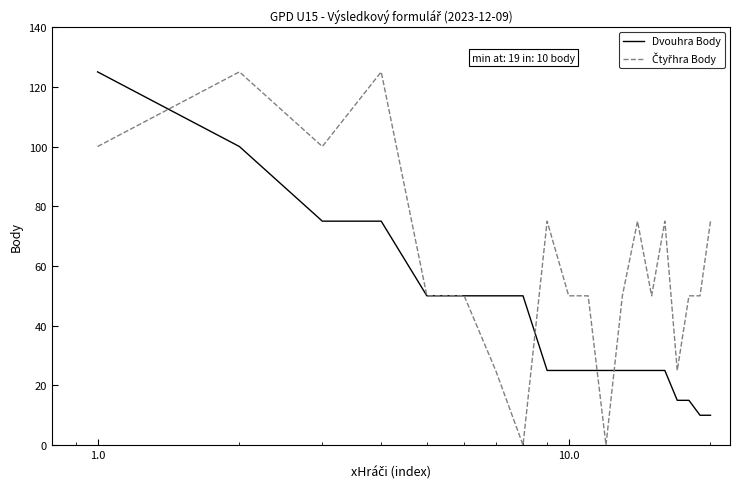

What is the greatest value displayed?

125